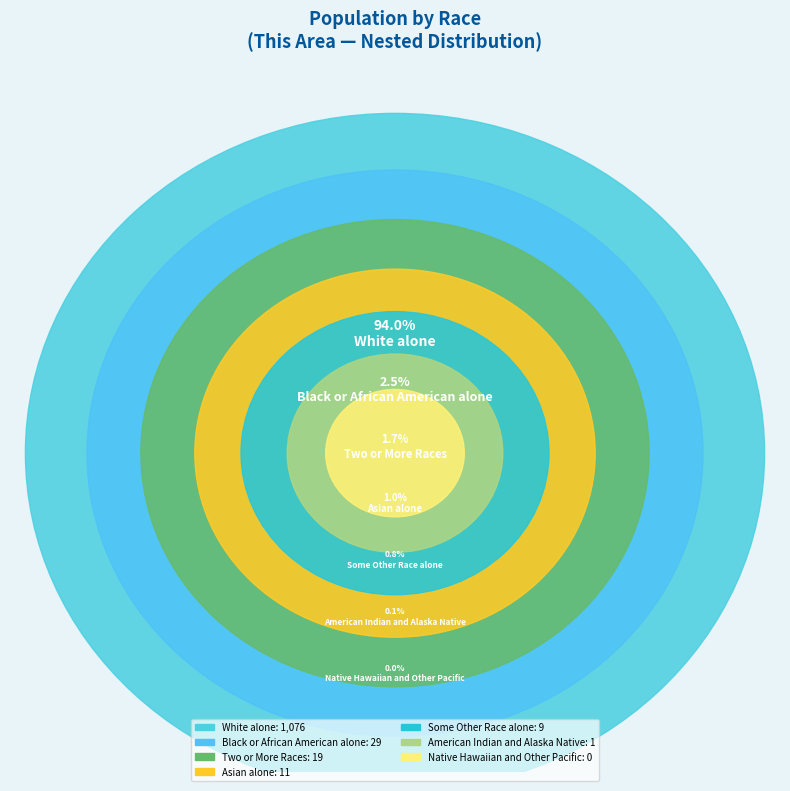

Which slice is the smallest?

Native Hawaiian and Other Pacific